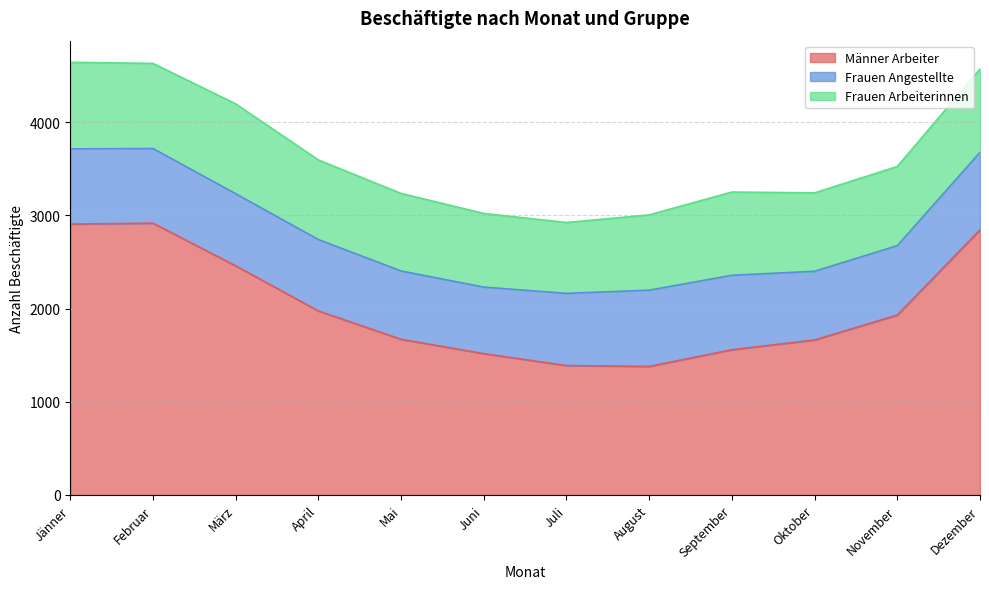

True or false: Frauen Arbeiterinnen and Frauen Angestellte cross at least once.

True